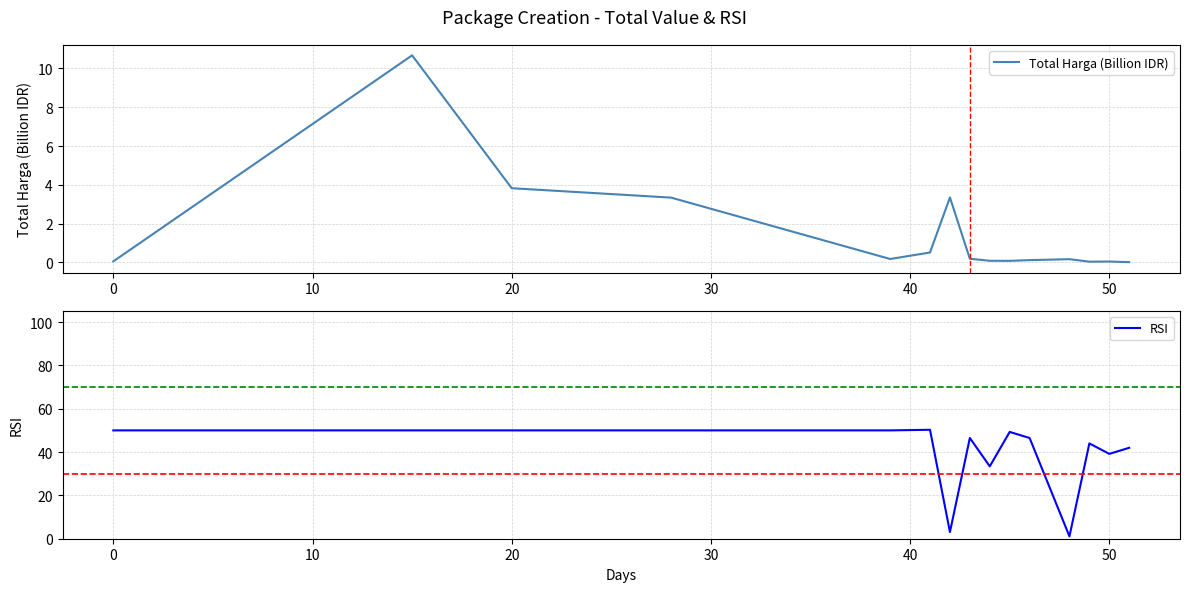

What is the spread (max minus min) of values at 10?

46.2